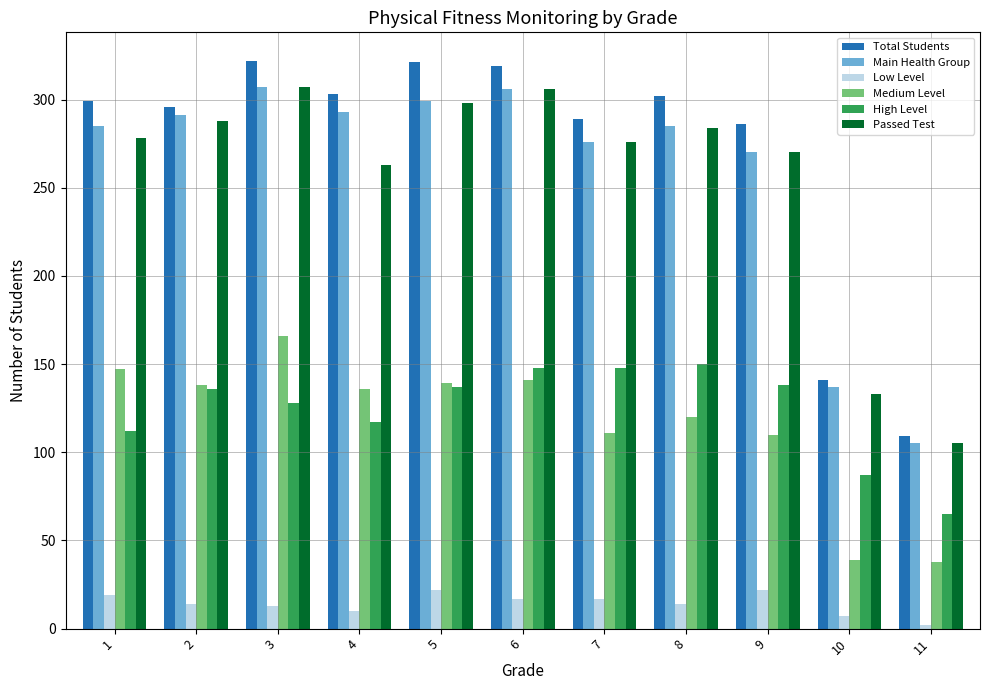

The value of Total Students at 8 is 195. True or false?

False